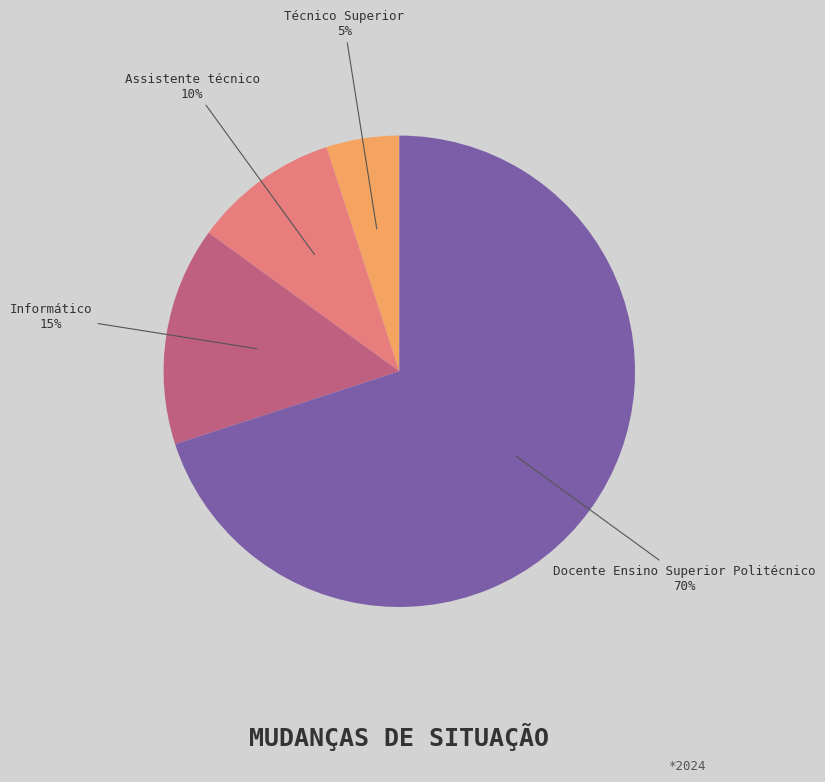

Which slice is the largest?

Docente Ensino Superior Politécnico